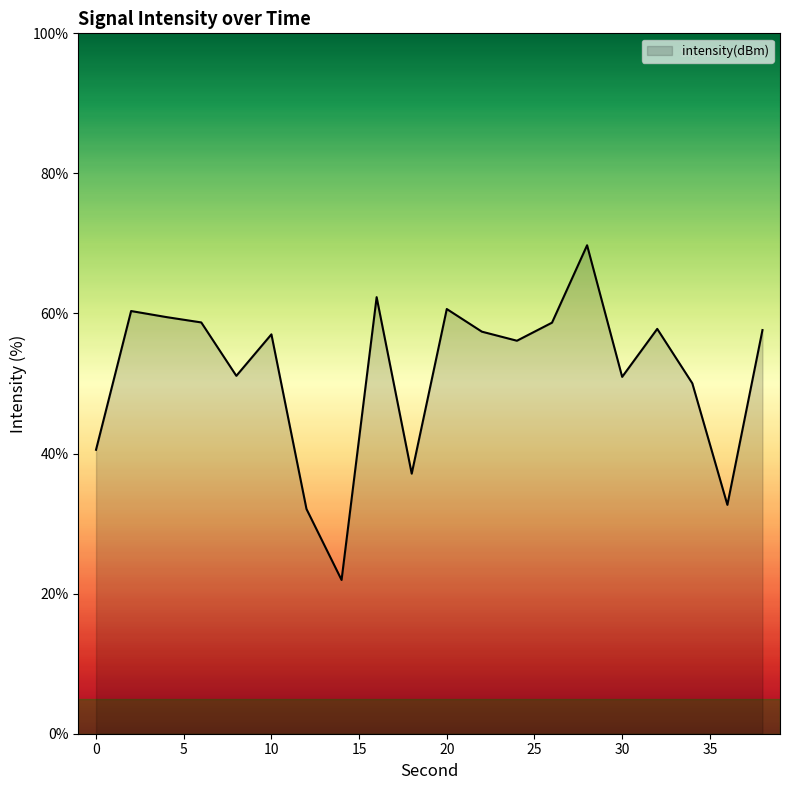

What is the difference between the maximum and minimum values?

47.8